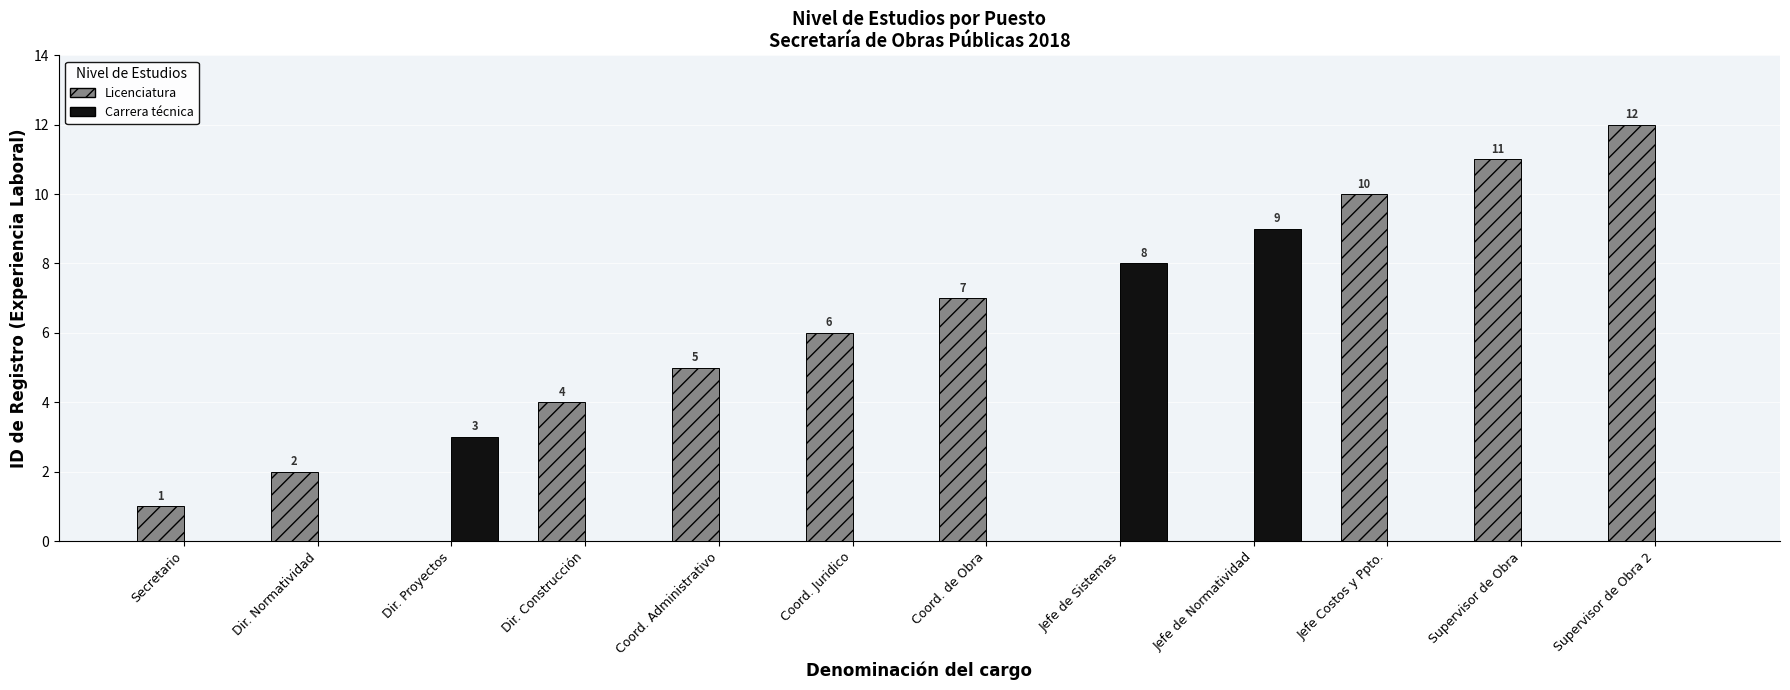

How many groups of bars are there?

12